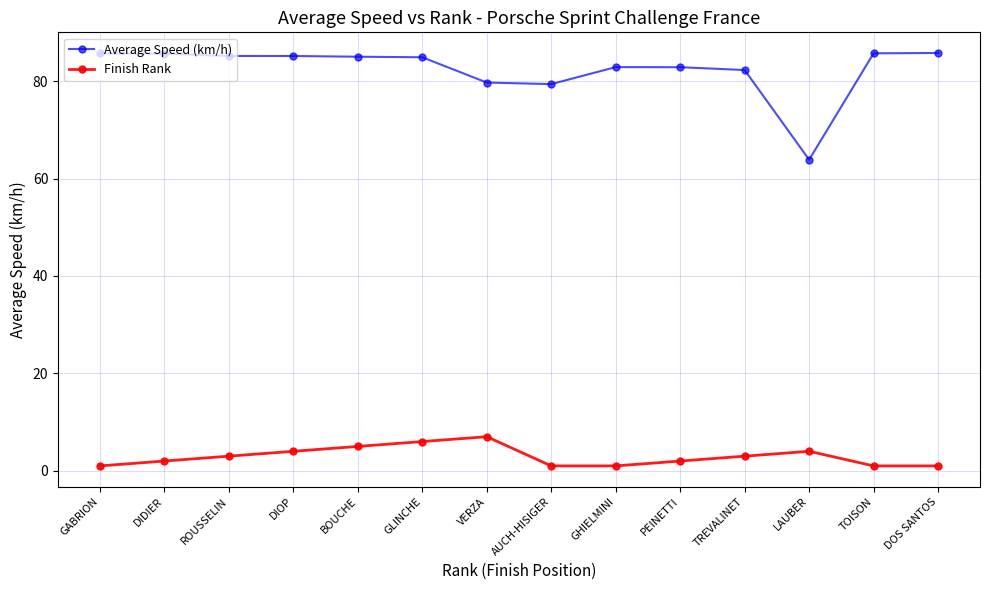

What is the value of the Average Speed (km/h) point at the 9th from the left?

82.9